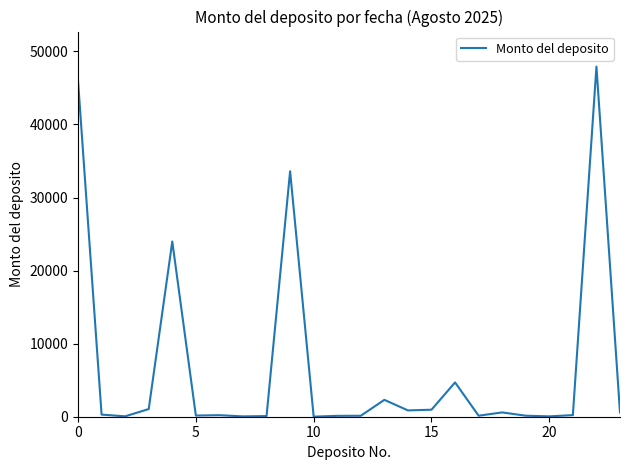

What is the difference between the maximum and minimum values?

47919.0